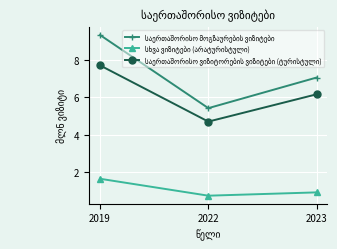

Is this an area chart (filled region under the line)?

No